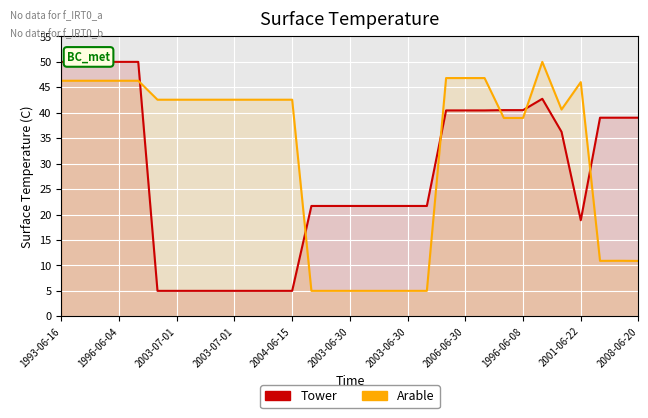

What are all the series names shown in the legend?

Tower, Arable